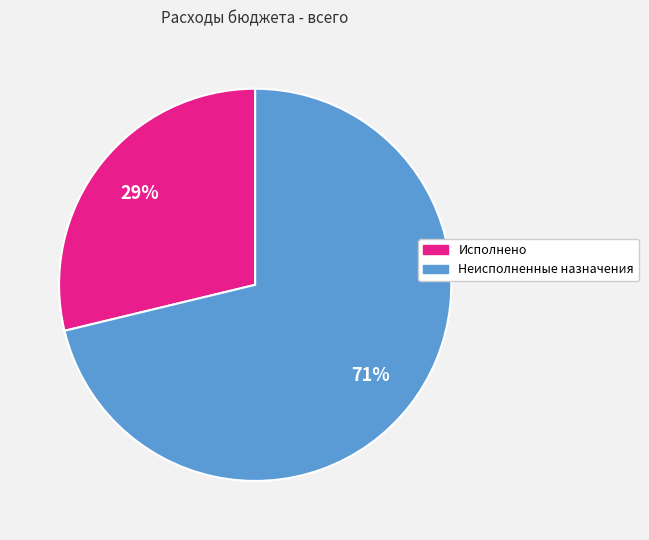

Combined, do Неисполненные назначения and Исполнено account for over 50%?

Yes